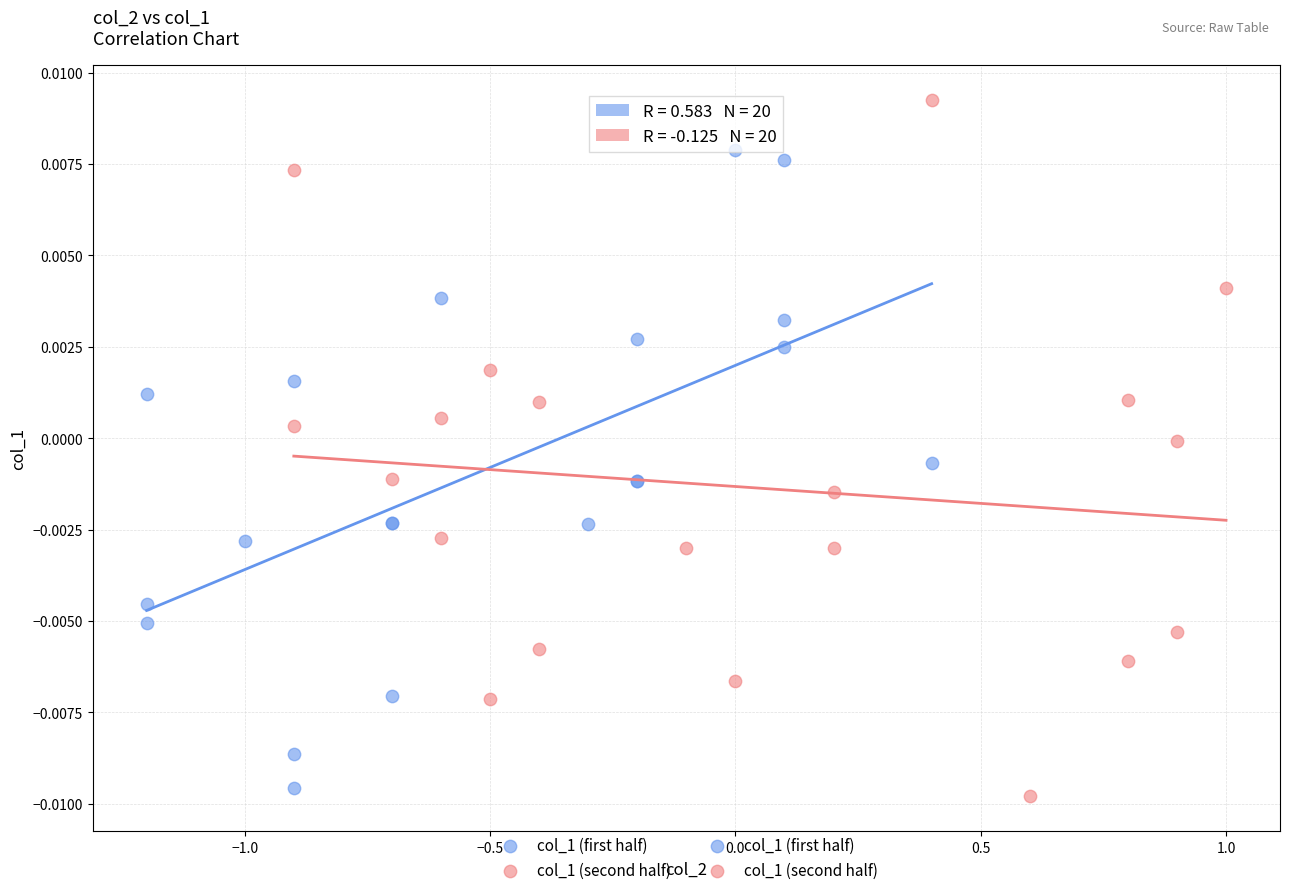

Which series reaches the maximum Y coordinate?

col_1 (second half)